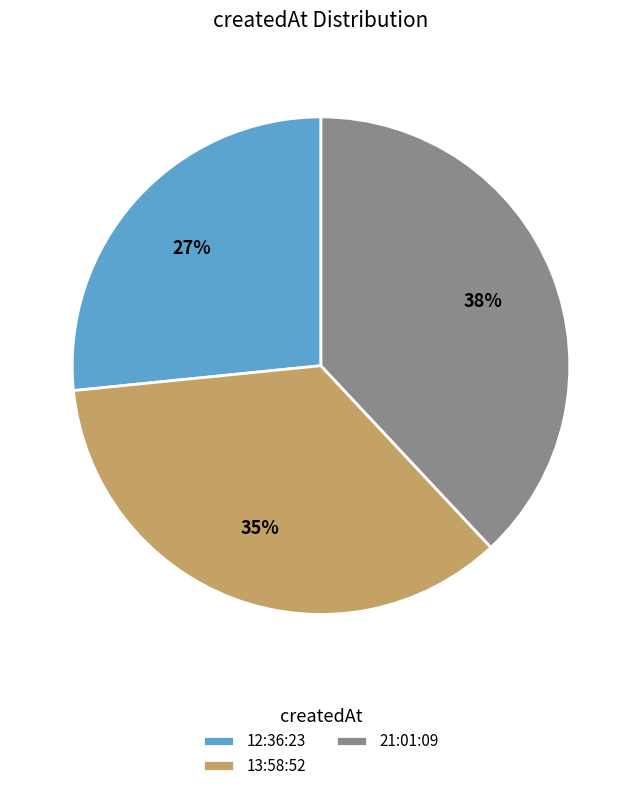

The 21:01:09 slice represents 27% of the pie. True or false?

False